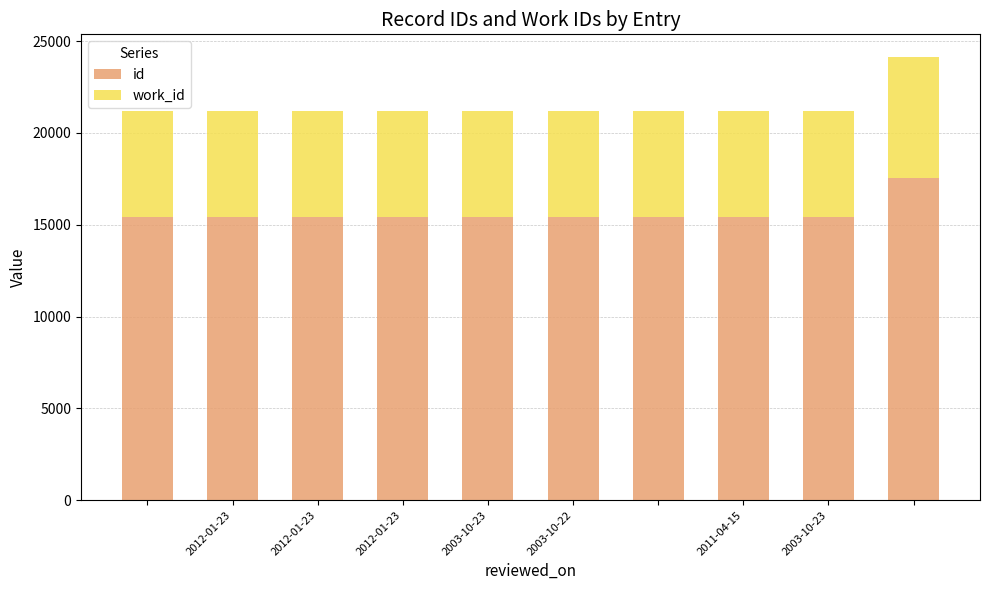

Are the bars grouped side by side (vs. stacked)?

No